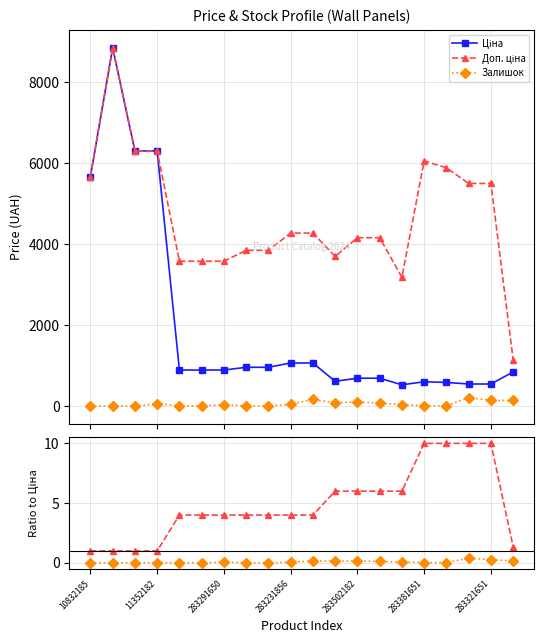

Is it true that Залишок equals 0.1 at 14?

True